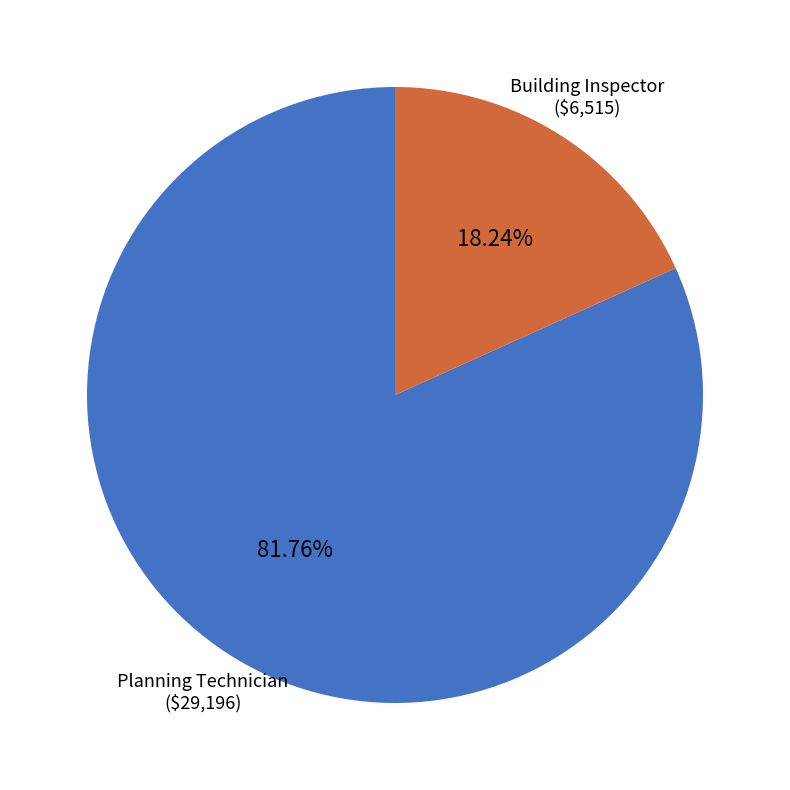

Approximately how many times larger is the value at Planning Technician compared to Building Inspector?

4.5